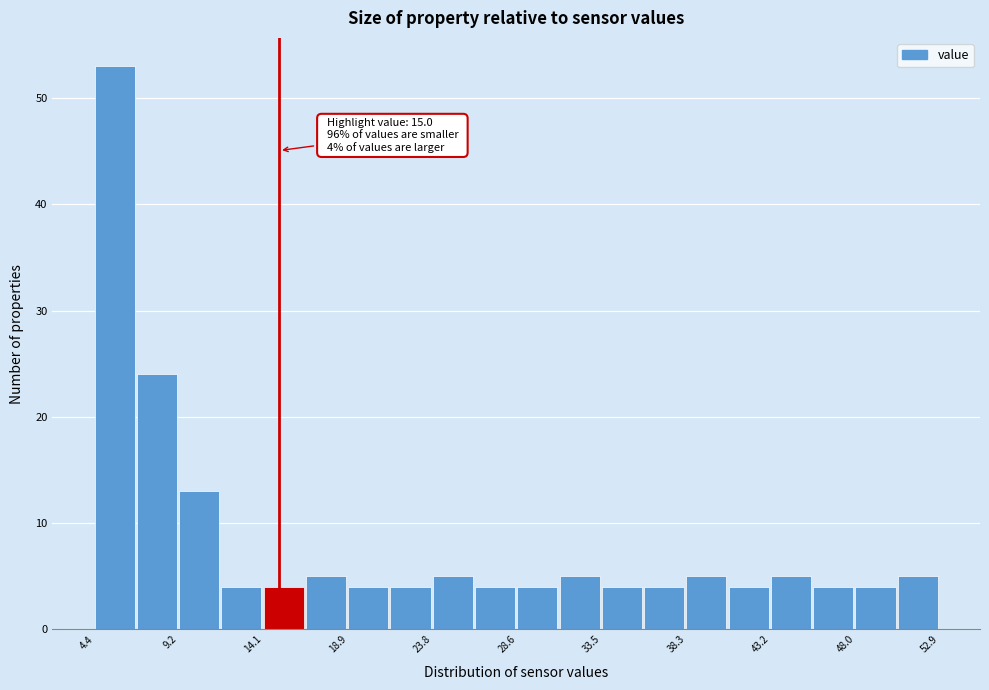

Which range on the x-axis has the tallest bar?

4.5 to 7.0